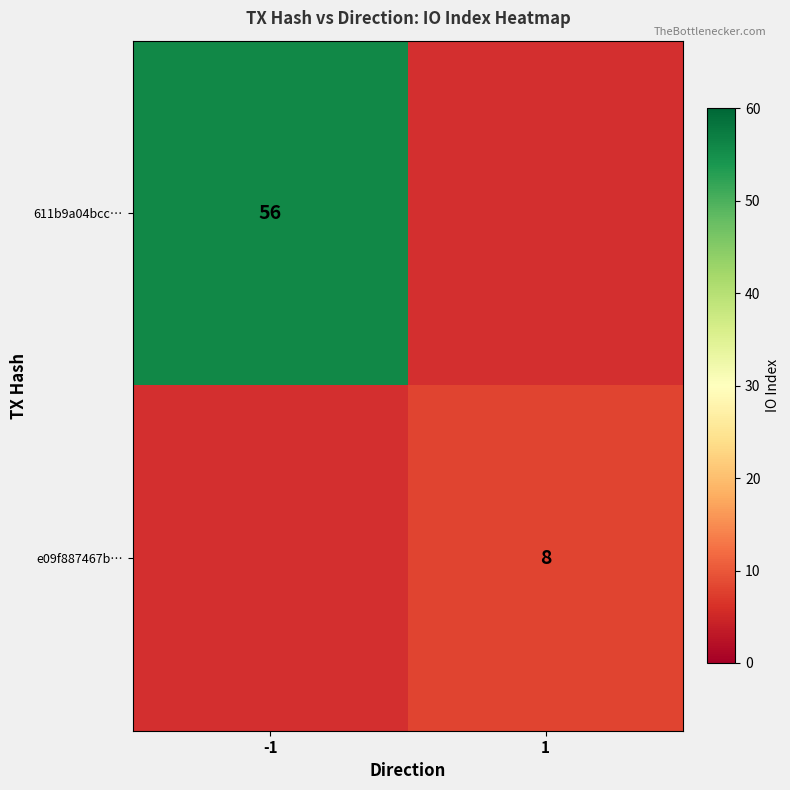

The value of 611b9a04bcc… at -1 is 98. True or false?

False